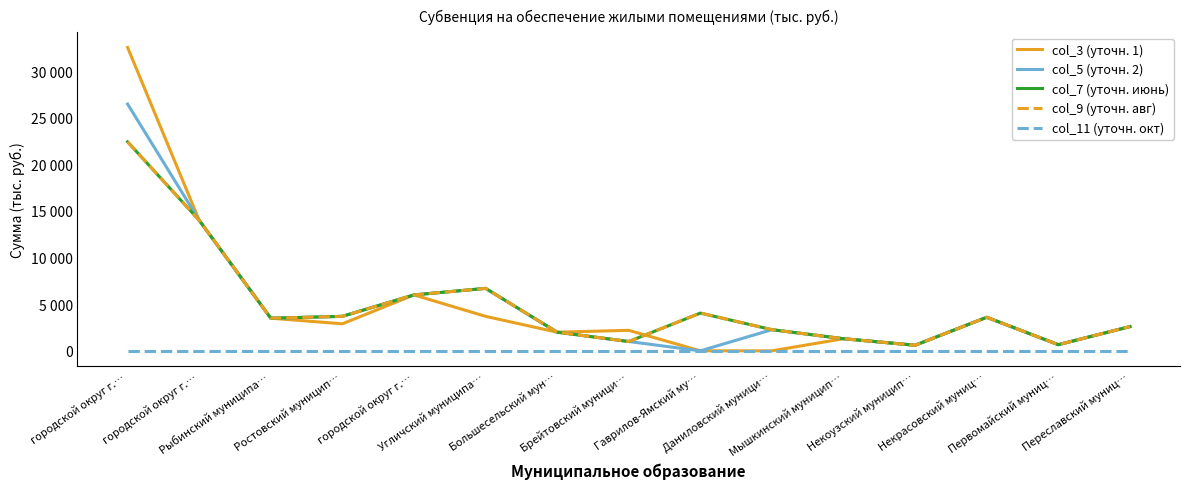

Which series has the widest spread of values?

col_3 (уточн. 1)